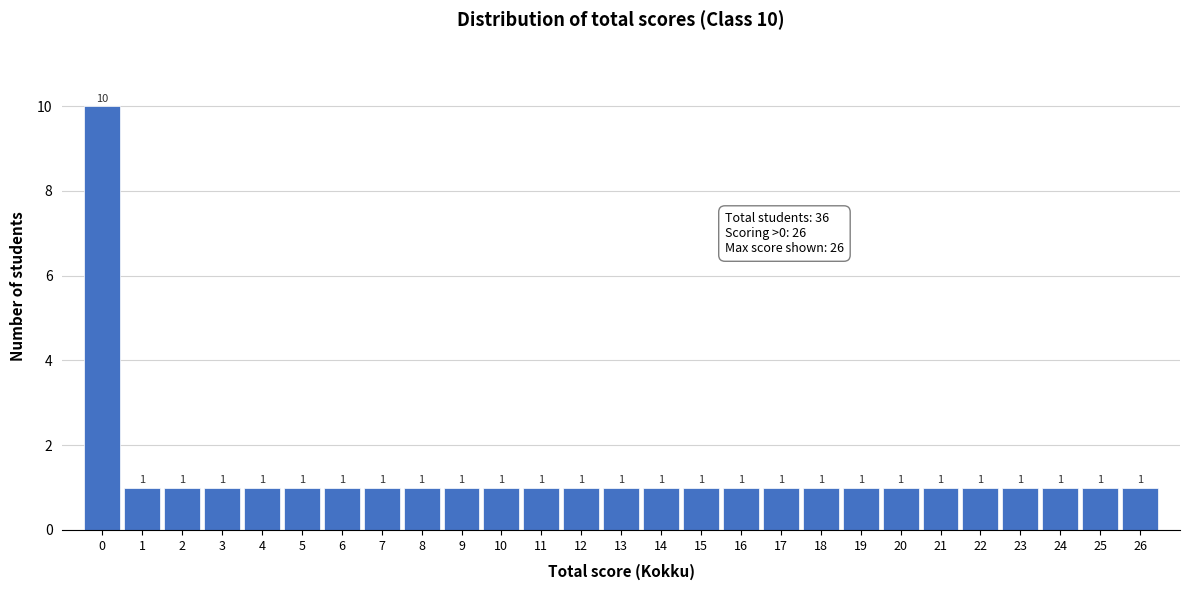

Reading left to right, list all the values displayed in this chart.

10	1	1	1	1	1	1	1	1	1	1	1	1	1	1	1	1	1	1	1	1	1	1	1	1	1	1